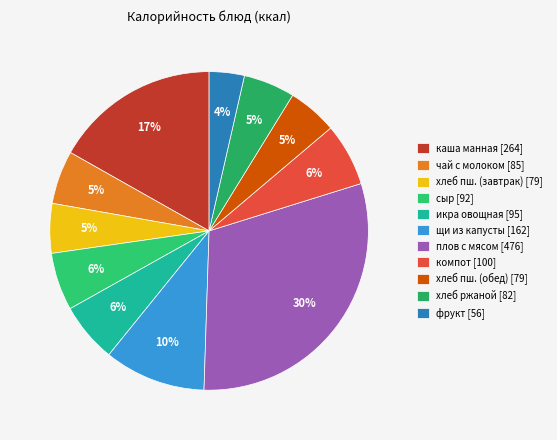

Rank the categories by value from lowest to highest.

фрукт, хлеб пшеничный йодированный (завтрак), хлеб пшеничный йодированный (обед), хлеб ржаной, чай с сахаром и молоком, сыр (порциями), икра овощная, компот из сухофруктов, щи из свежей капусты, каша манная молочная с маслом, плов с мясом